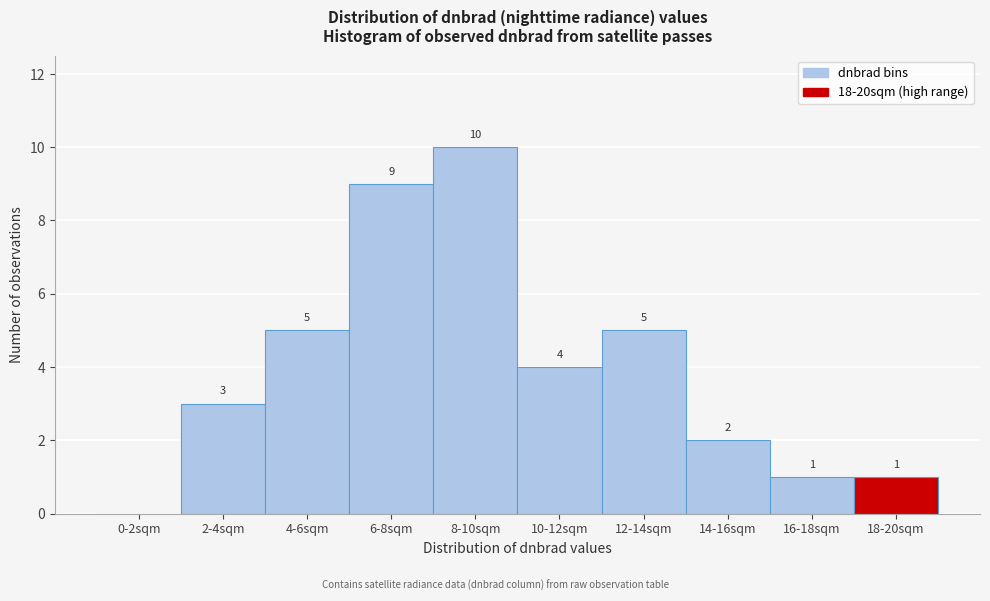

Reading left to right, extract all data points from this chart.

0-2sqm=0	2-4sqm=3	4-6sqm=5	6-8sqm=9	8-10sqm=10	10-12sqm=4	12-14sqm=5	14-16sqm=2	16-18sqm=1	18-20sqm=1